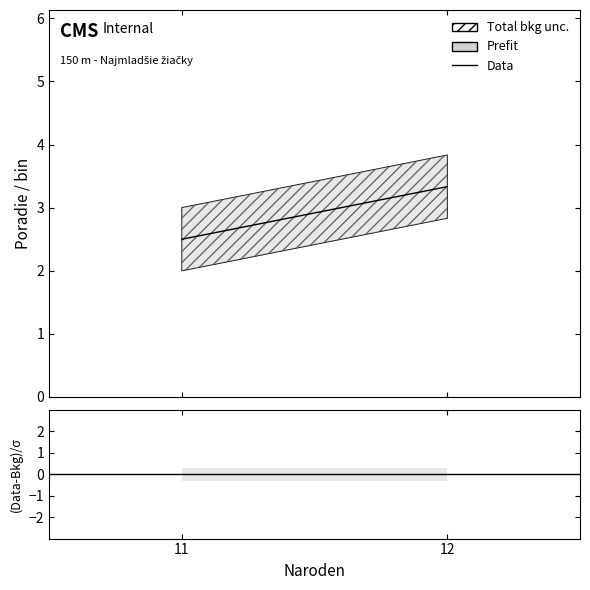

List the series in order of their overall mean, highest first.

Data, (Data-Bkg)/σ